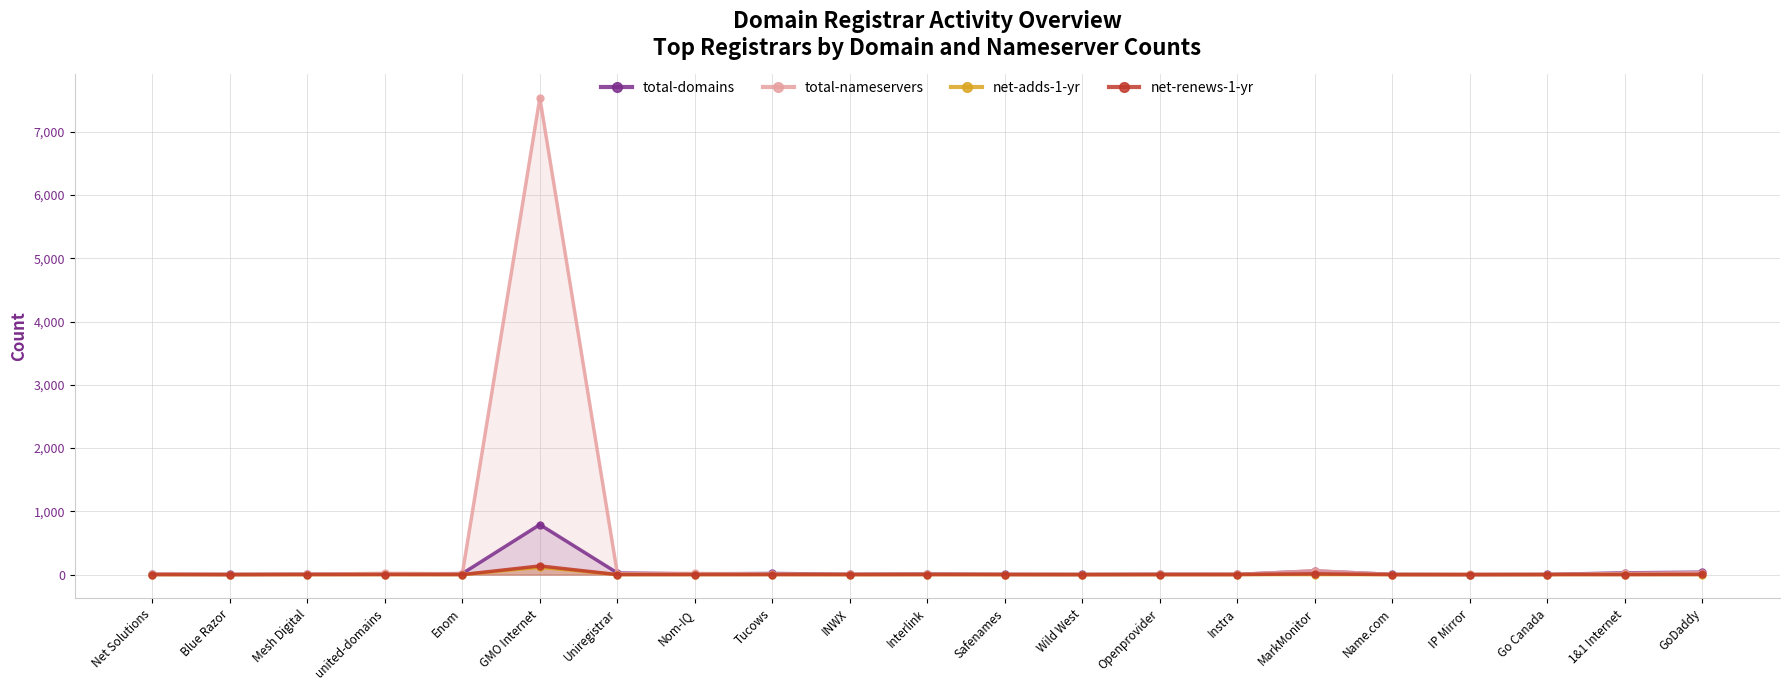

True or false: net-renews-1-yr and total-nameservers cross at least once.

False